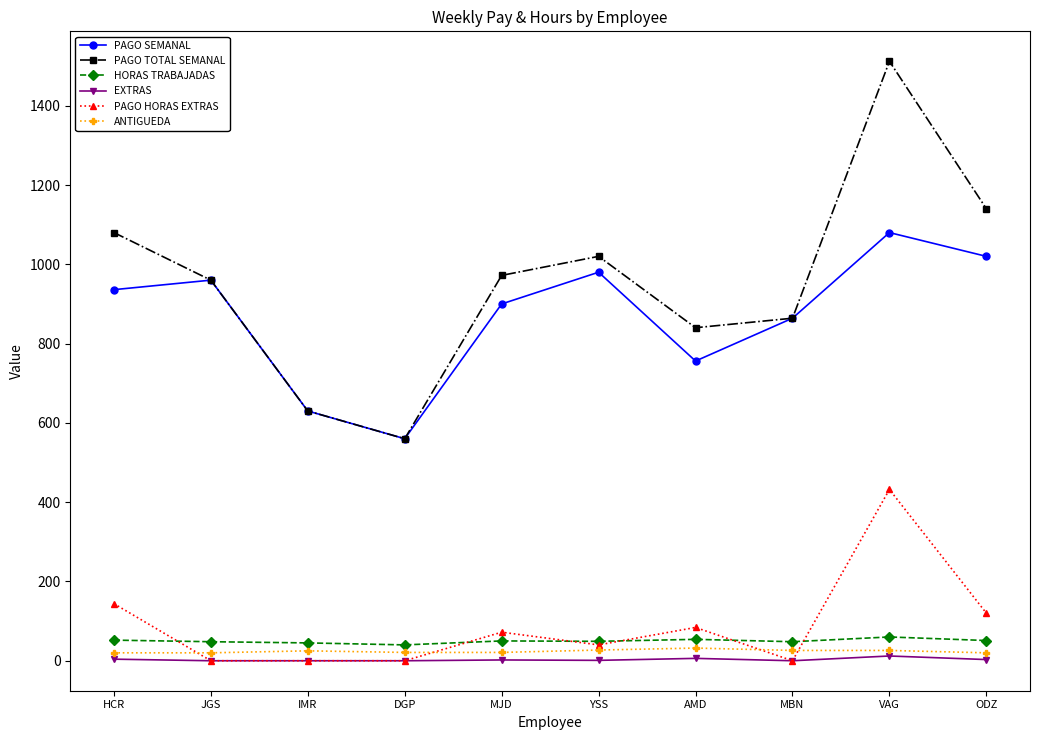

Is this an area chart (filled region under the line)?

No